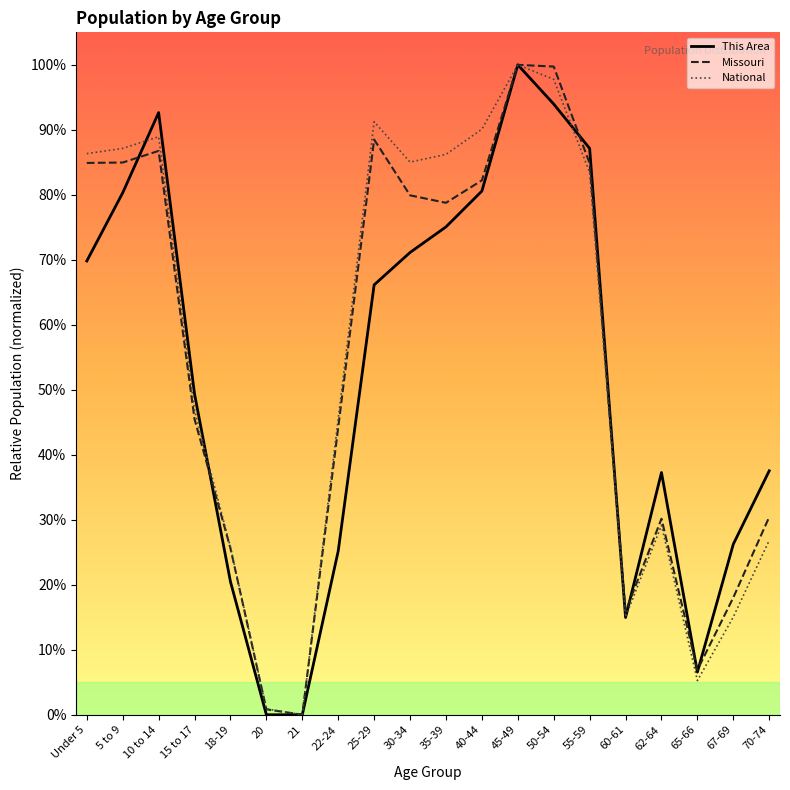

True or false: Missouri and National intersect in this chart.

False